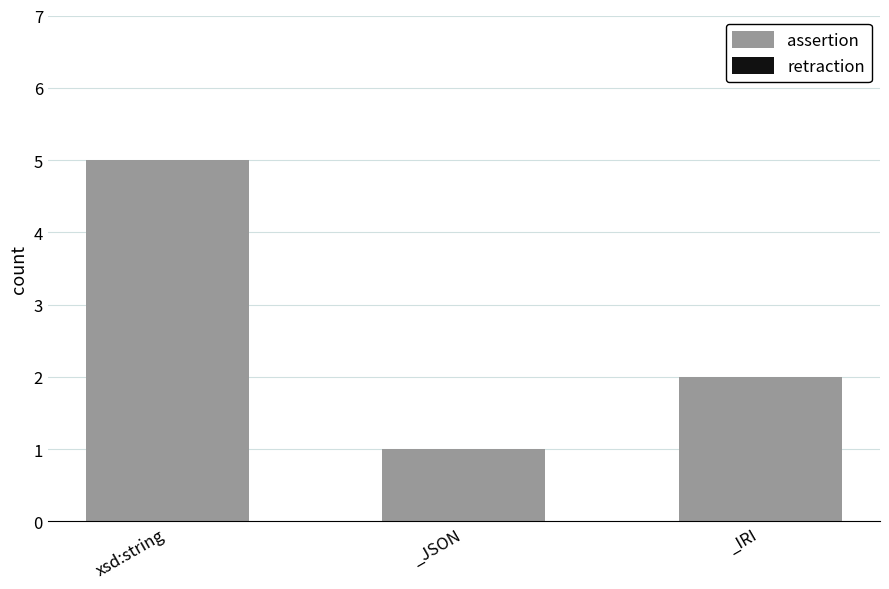

The chart shows a value of 9 at xsd:string. True or false?

False